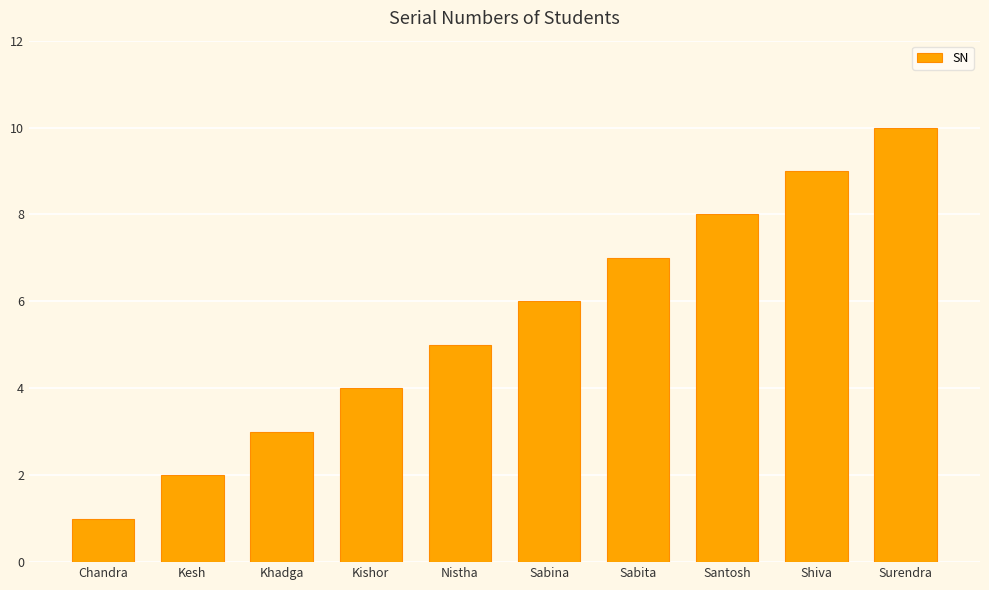

Reading right to left, what are all the values shown in this chart?

Surendra=10	Shiva=9	Santosh=8	Sabita=7	Sabina=6	Nistha=5	Kishor=4	Khadga=3	Kesh=2	Chandra=1